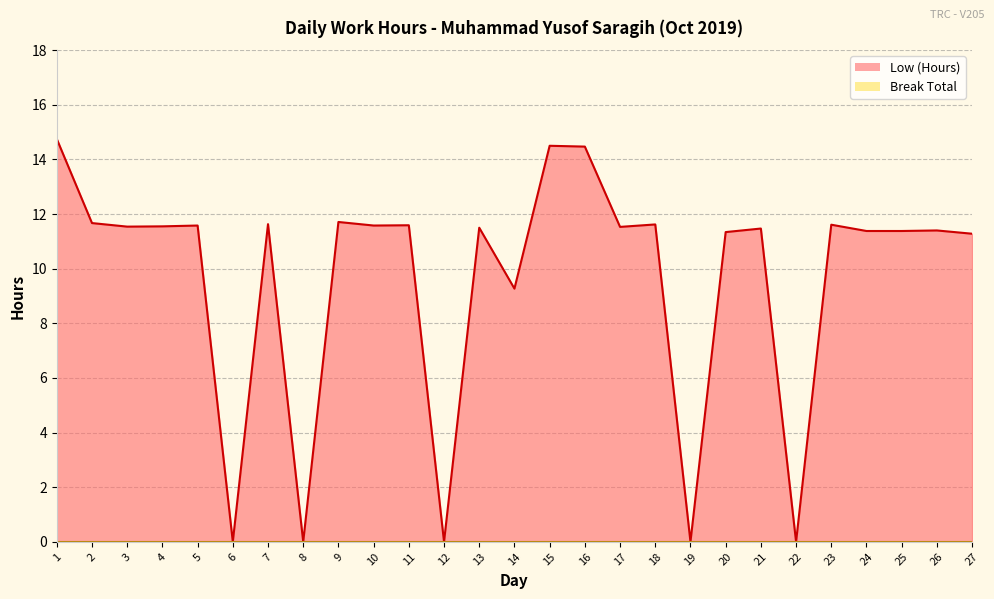

What is the maximum value for Low (Hours) line?

14.8